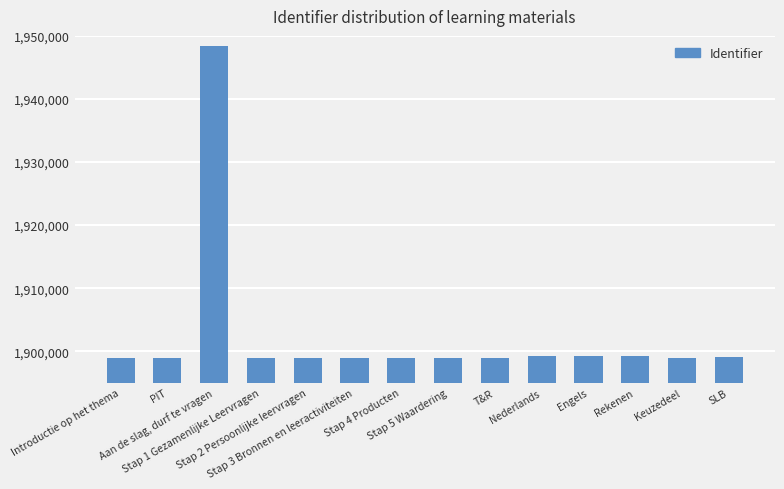

At which category does the chart reach its peak across all series?

Aan de slag, durf te vragen